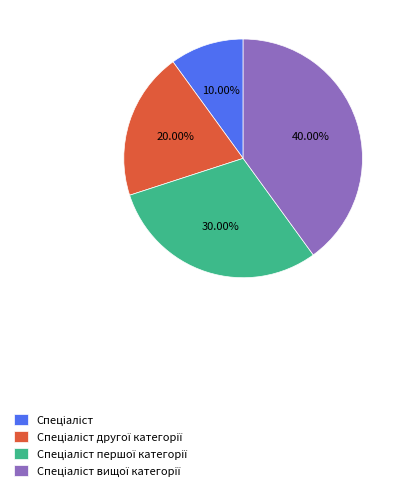

Does any single category account for the majority?

No